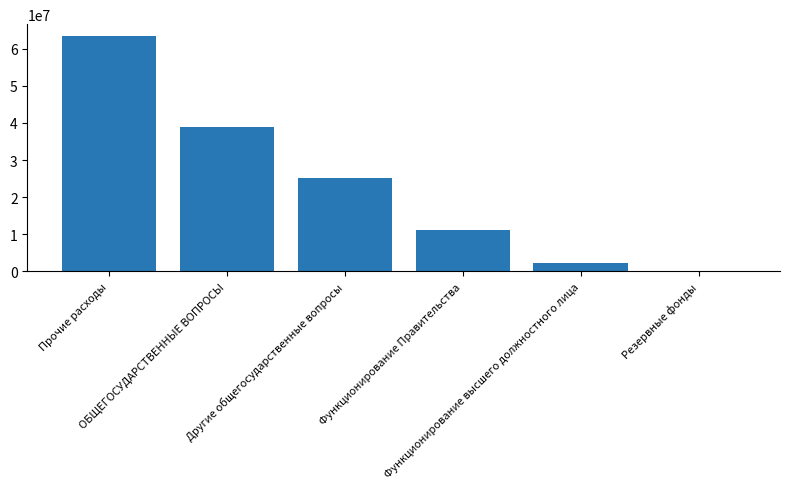

What is the change in value from Прочие расходы to Резервные фонды?

-63390434.7